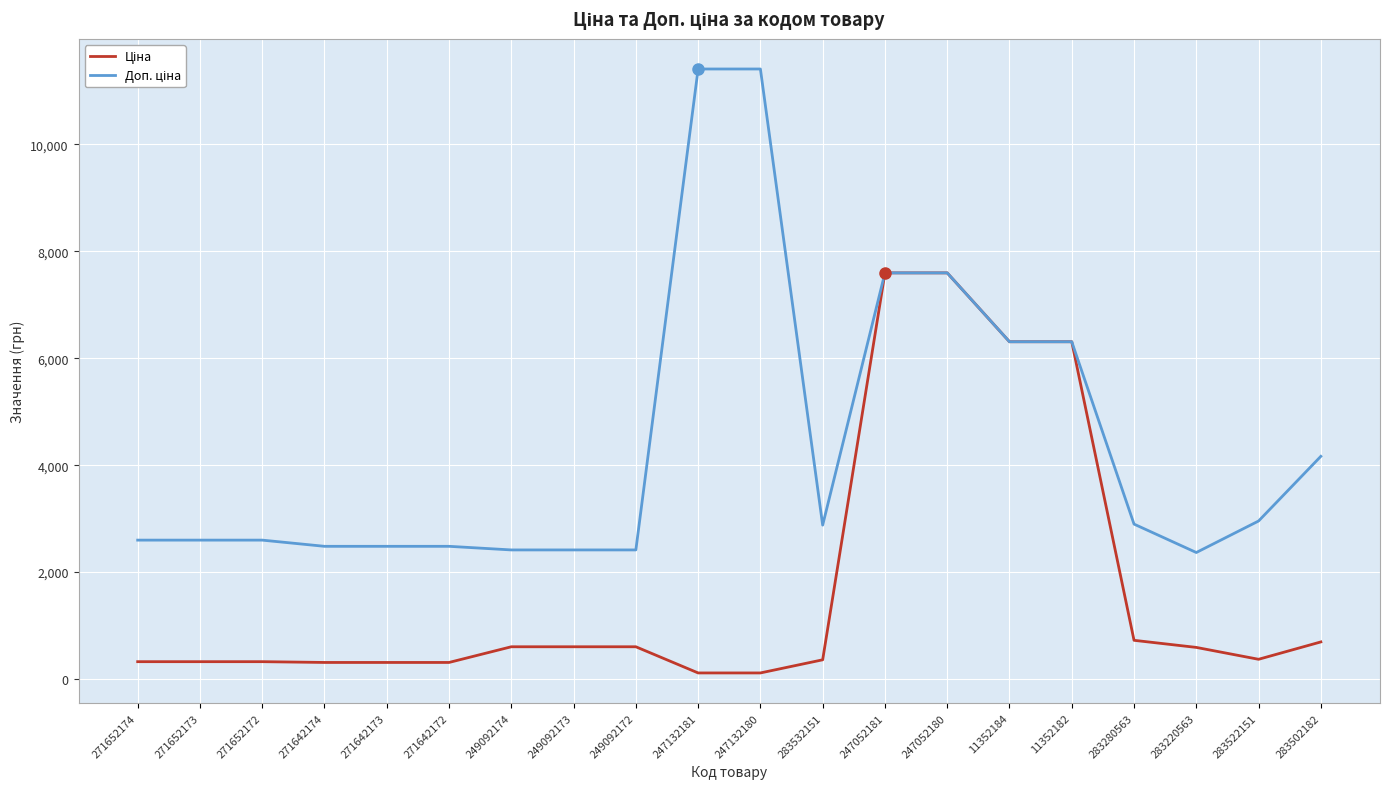

What is the total value across all series at 249092174?

3018.6